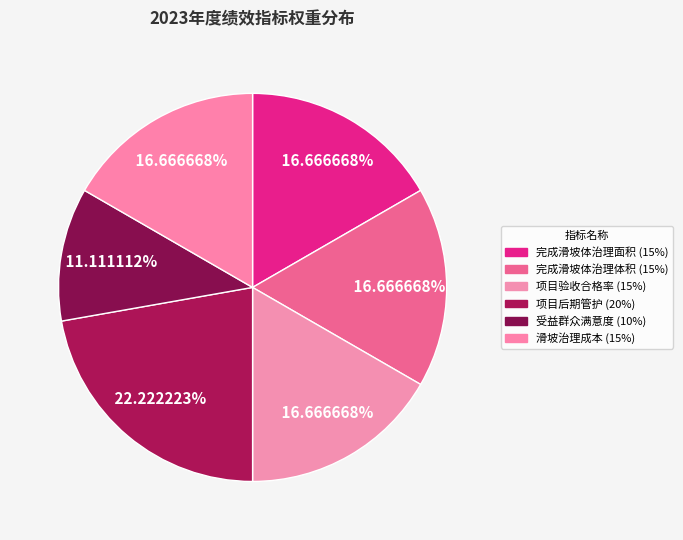

How many segments does this pie chart have?

6